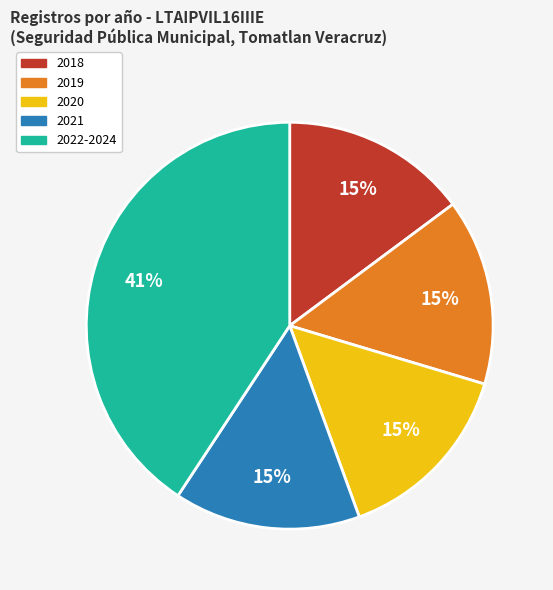

To the nearest percent, what portion does 2018 represent?

15%